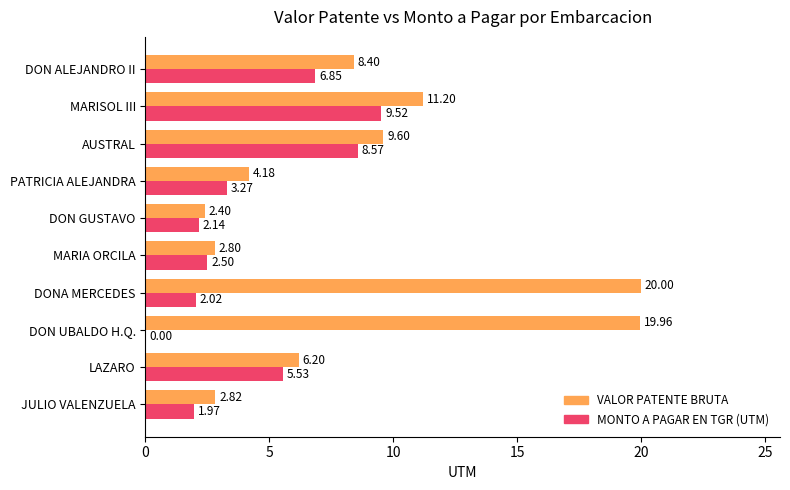

Between JULIO VALENZUELA and MARIA ORCILA, which series saw the biggest shift?

MONTO A PAGAR EN TGR (UTM)